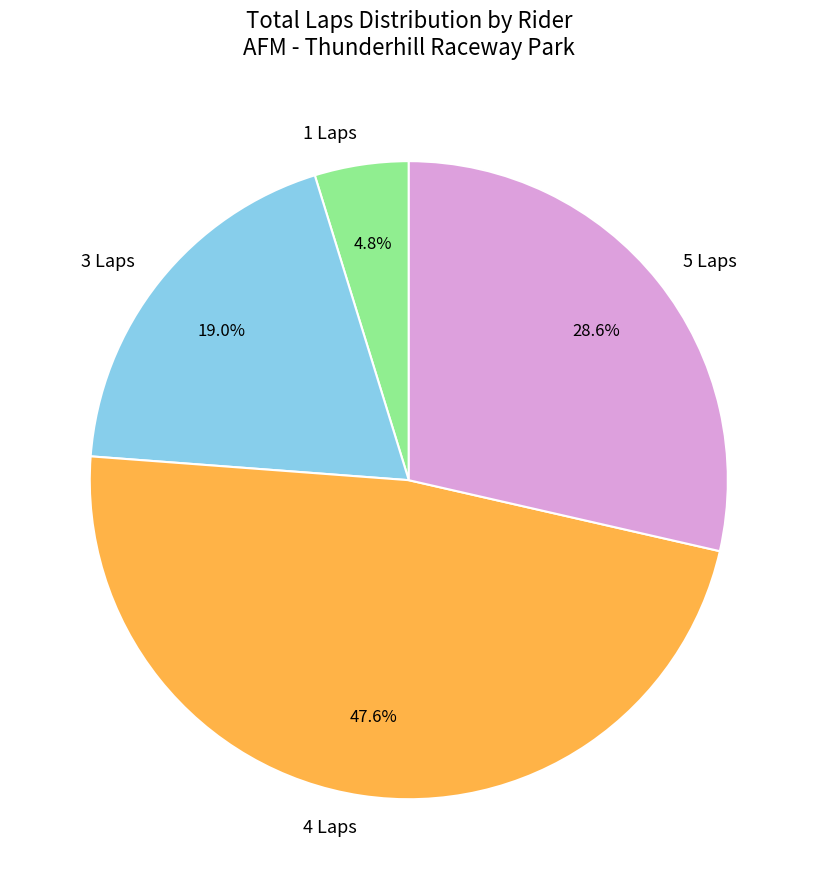

Is 1 Laps the majority of the pie?

No